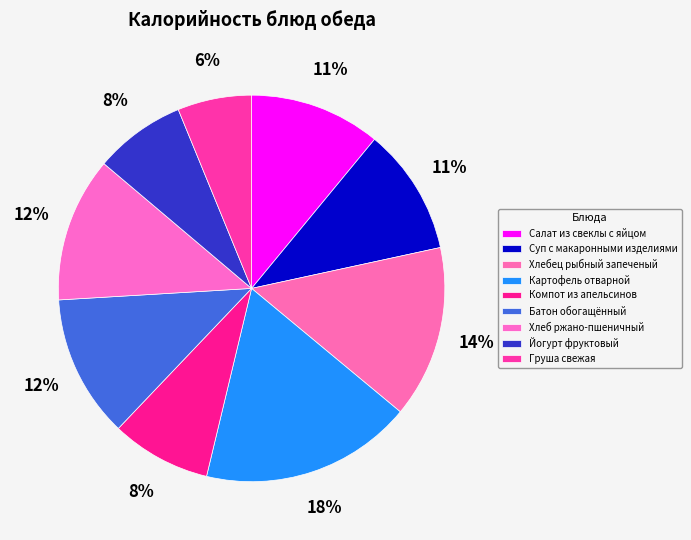

Is the sum of Хлебец рыбный запеченый and Салат из свеклы с яйцом greater than half?

No